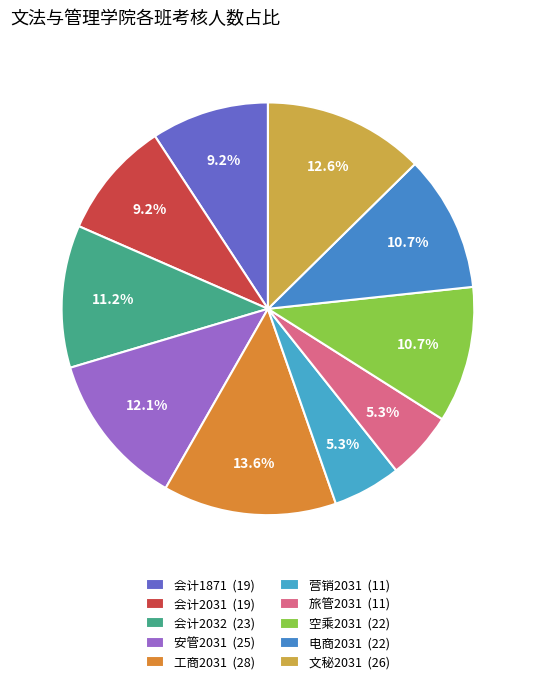

How many slices are in this pie chart?

10